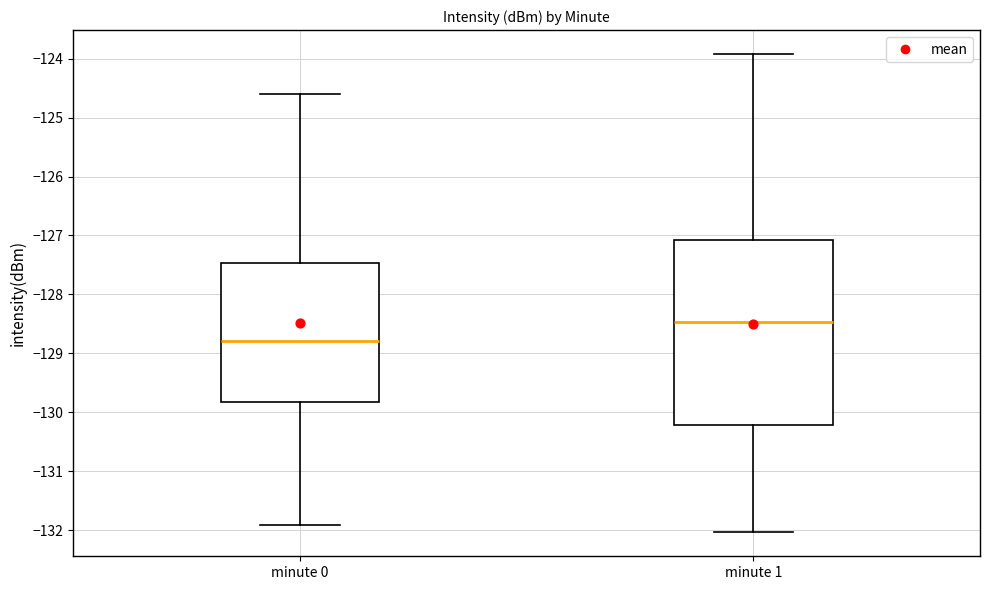

Which box's median line is the lowest?

minute 0